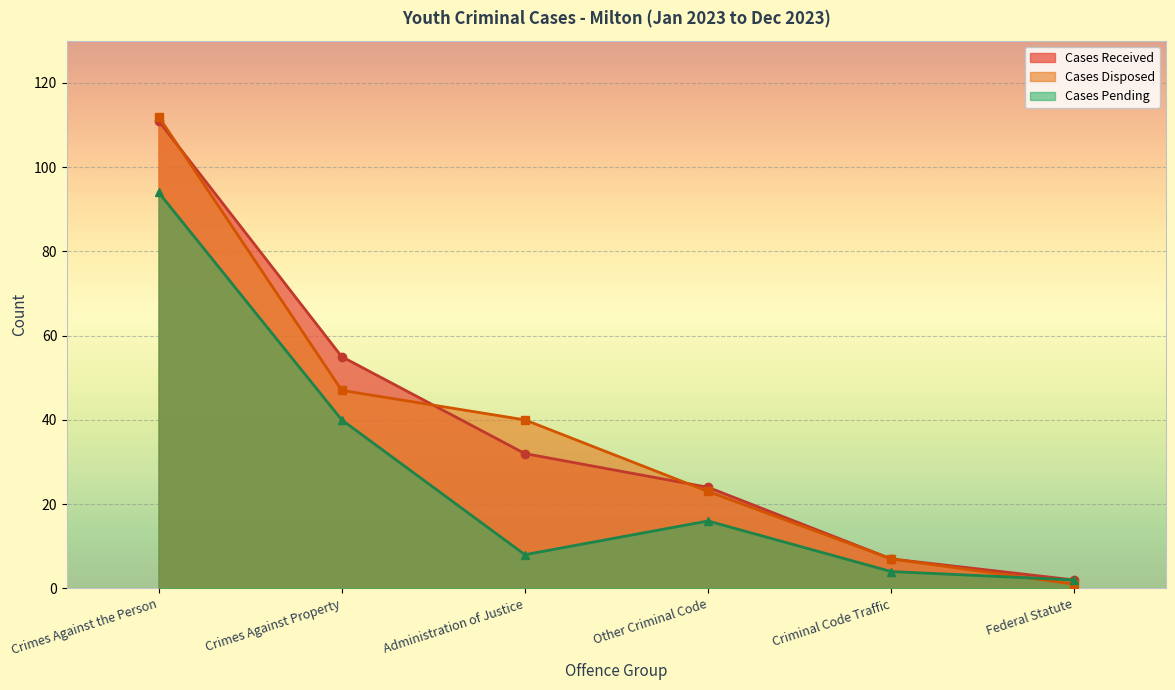

What is the difference between the second highest and second lowest values in the Cases Disposed series?

40